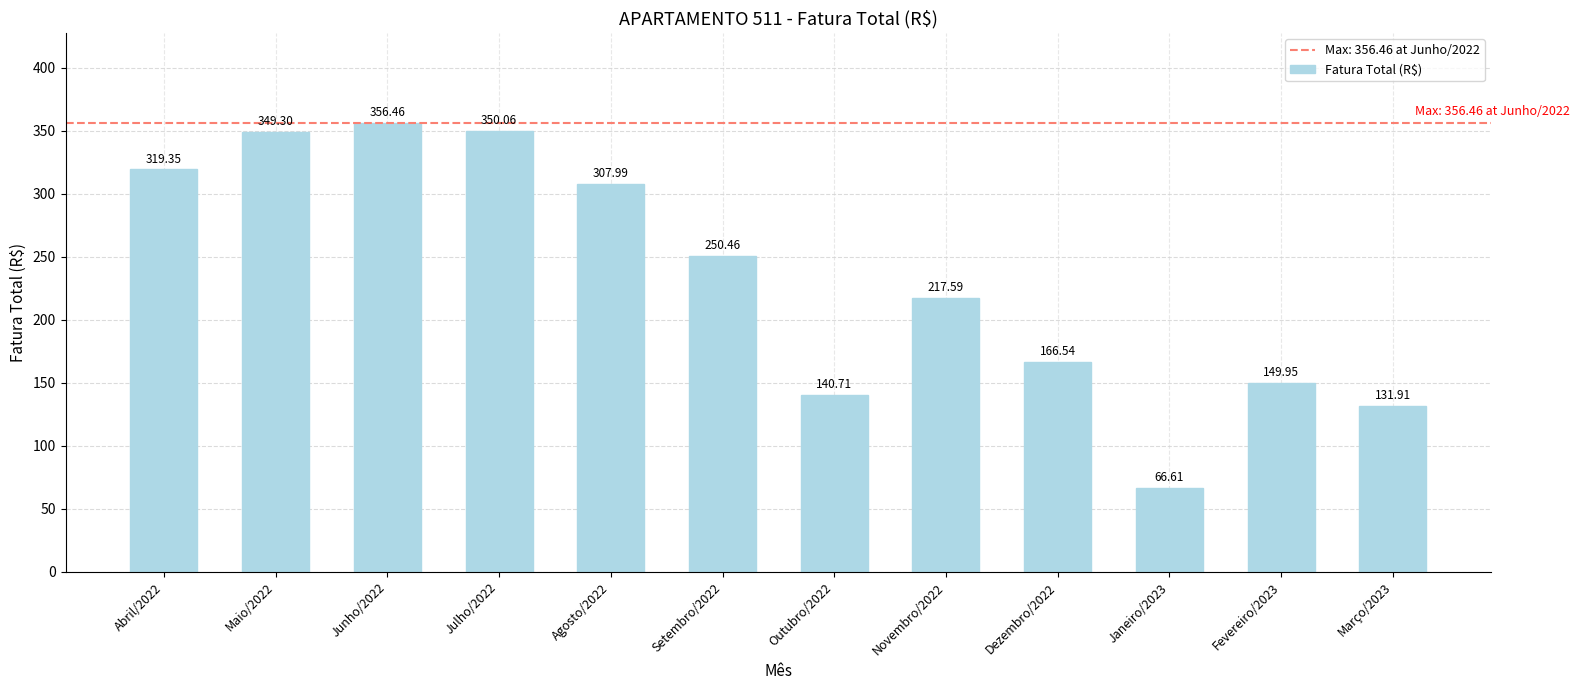

What is the label of the 7th bar from the left?

Outubro/2022